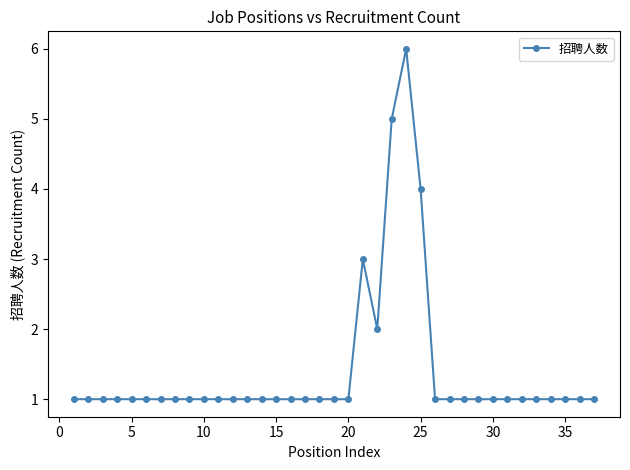

What is the value of the 13th point from the left?

1